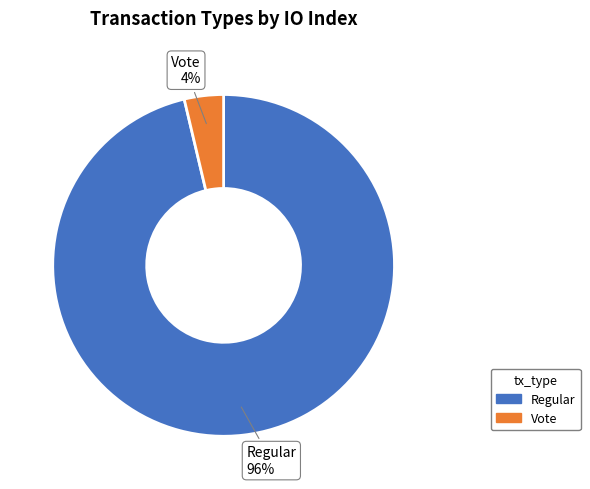

To the nearest percent, what percentage of the pie is Regular?

96%